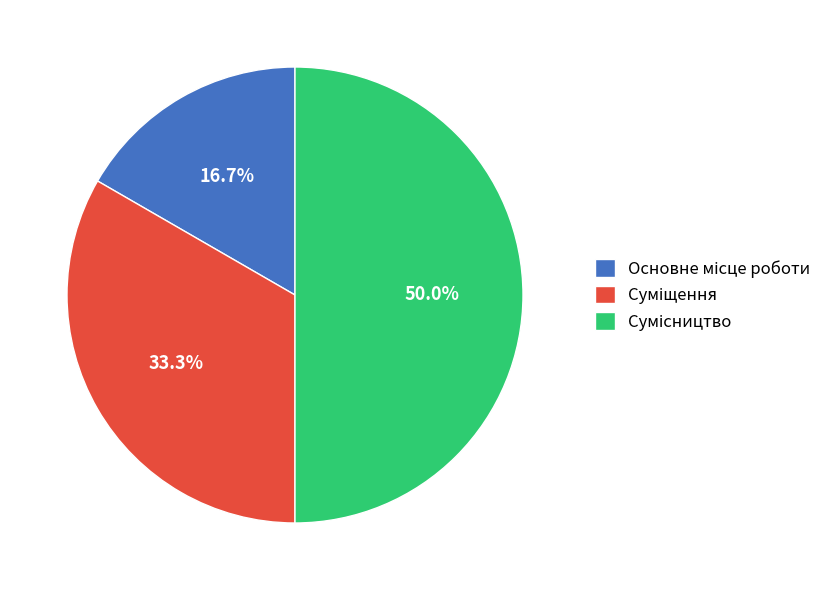

How many segments does this pie chart have?

3